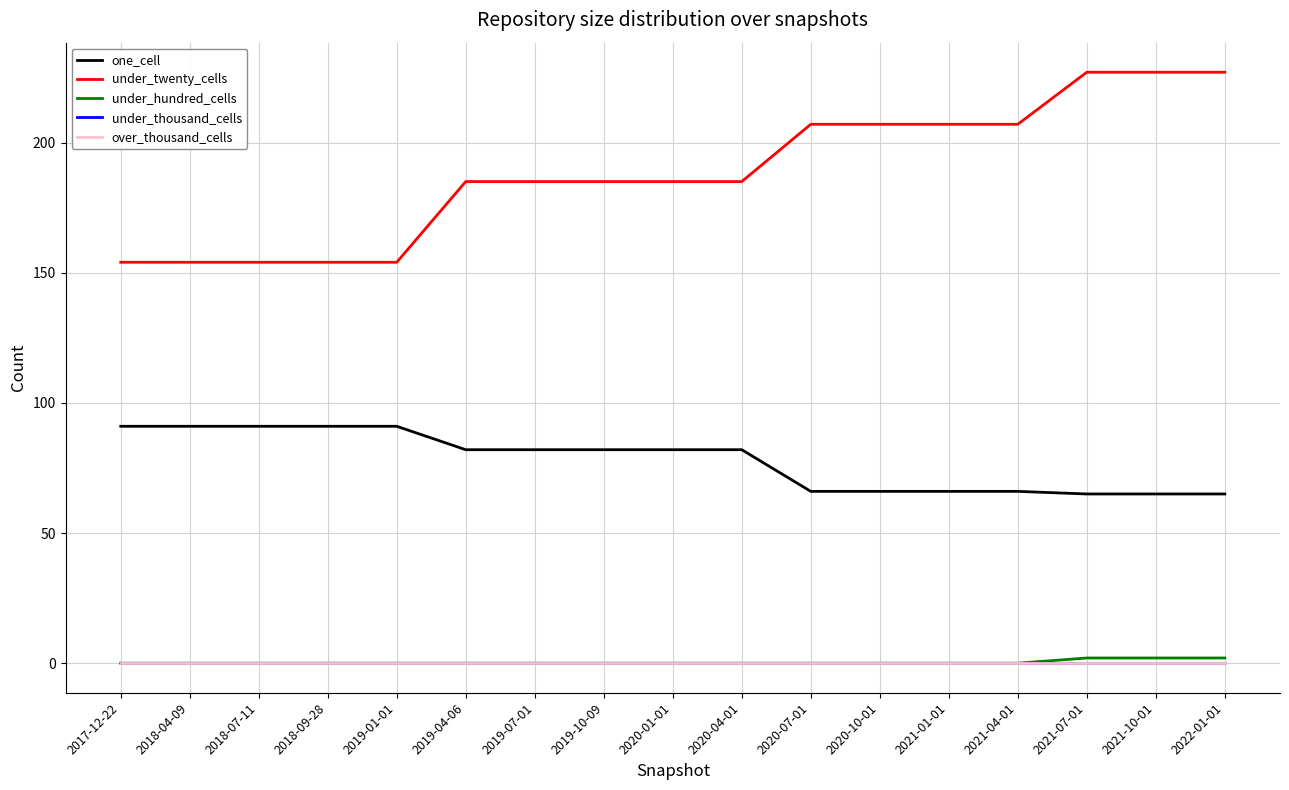

Does the chart have visible grid lines?

Yes